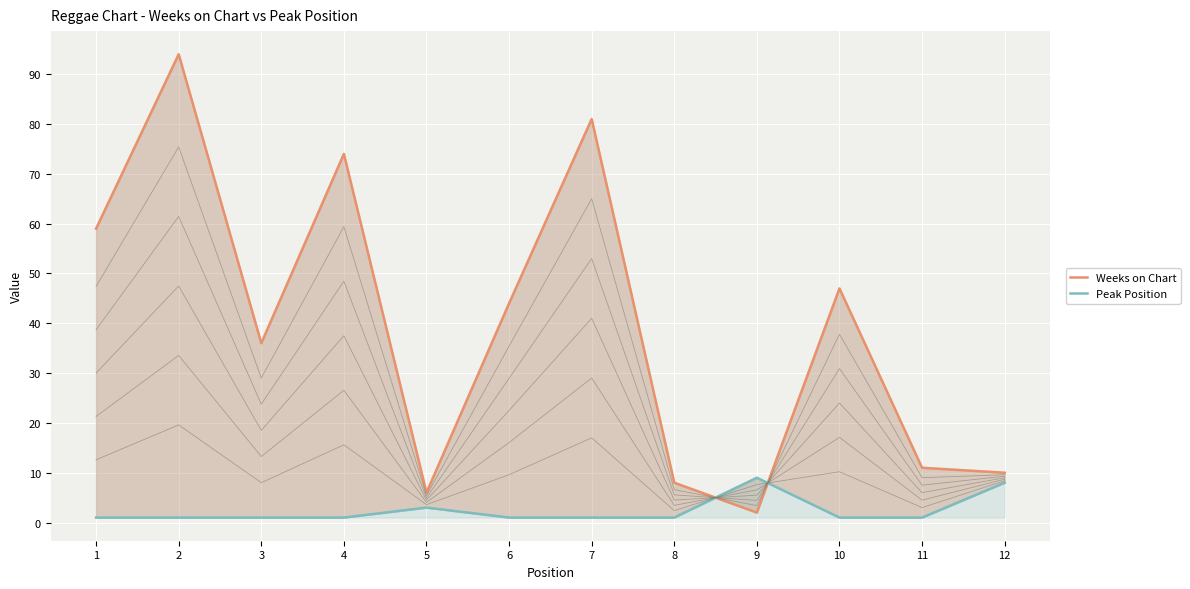

Reading left to right, what are all the values shown in this chart?

Weeks on Chart: 1=59	2=94	3=36	4=74	5=6	6=44	7=81	8=8	9=2	10=47	11=11	12=10
Peak Position: 1=1	2=1	3=1	4=1	5=3	6=1	7=1	8=1	9=9	10=1	11=1	12=8